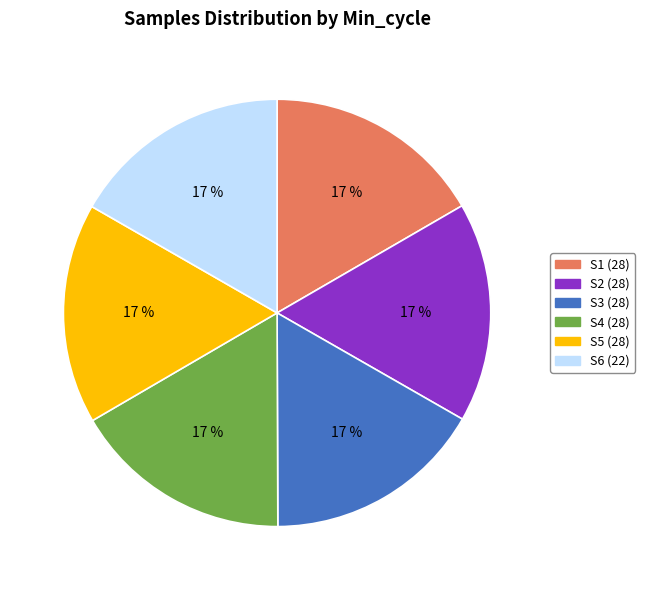

Is there any slice that represents more than half of the pie?

No